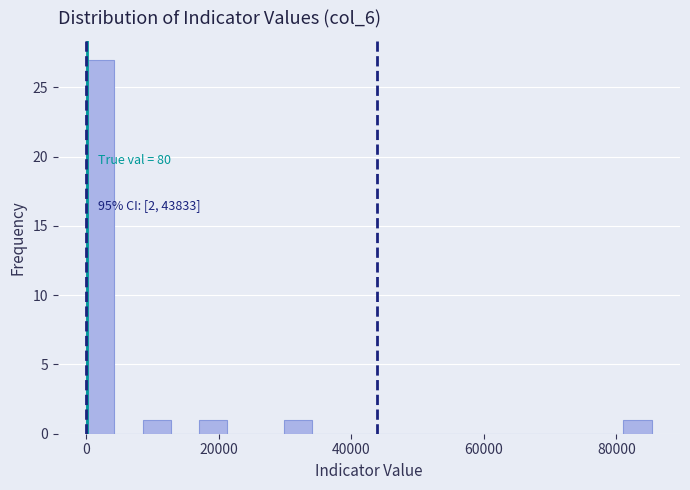

Read against the x-axis, roughly where is the centre of the tallest bar?

2000